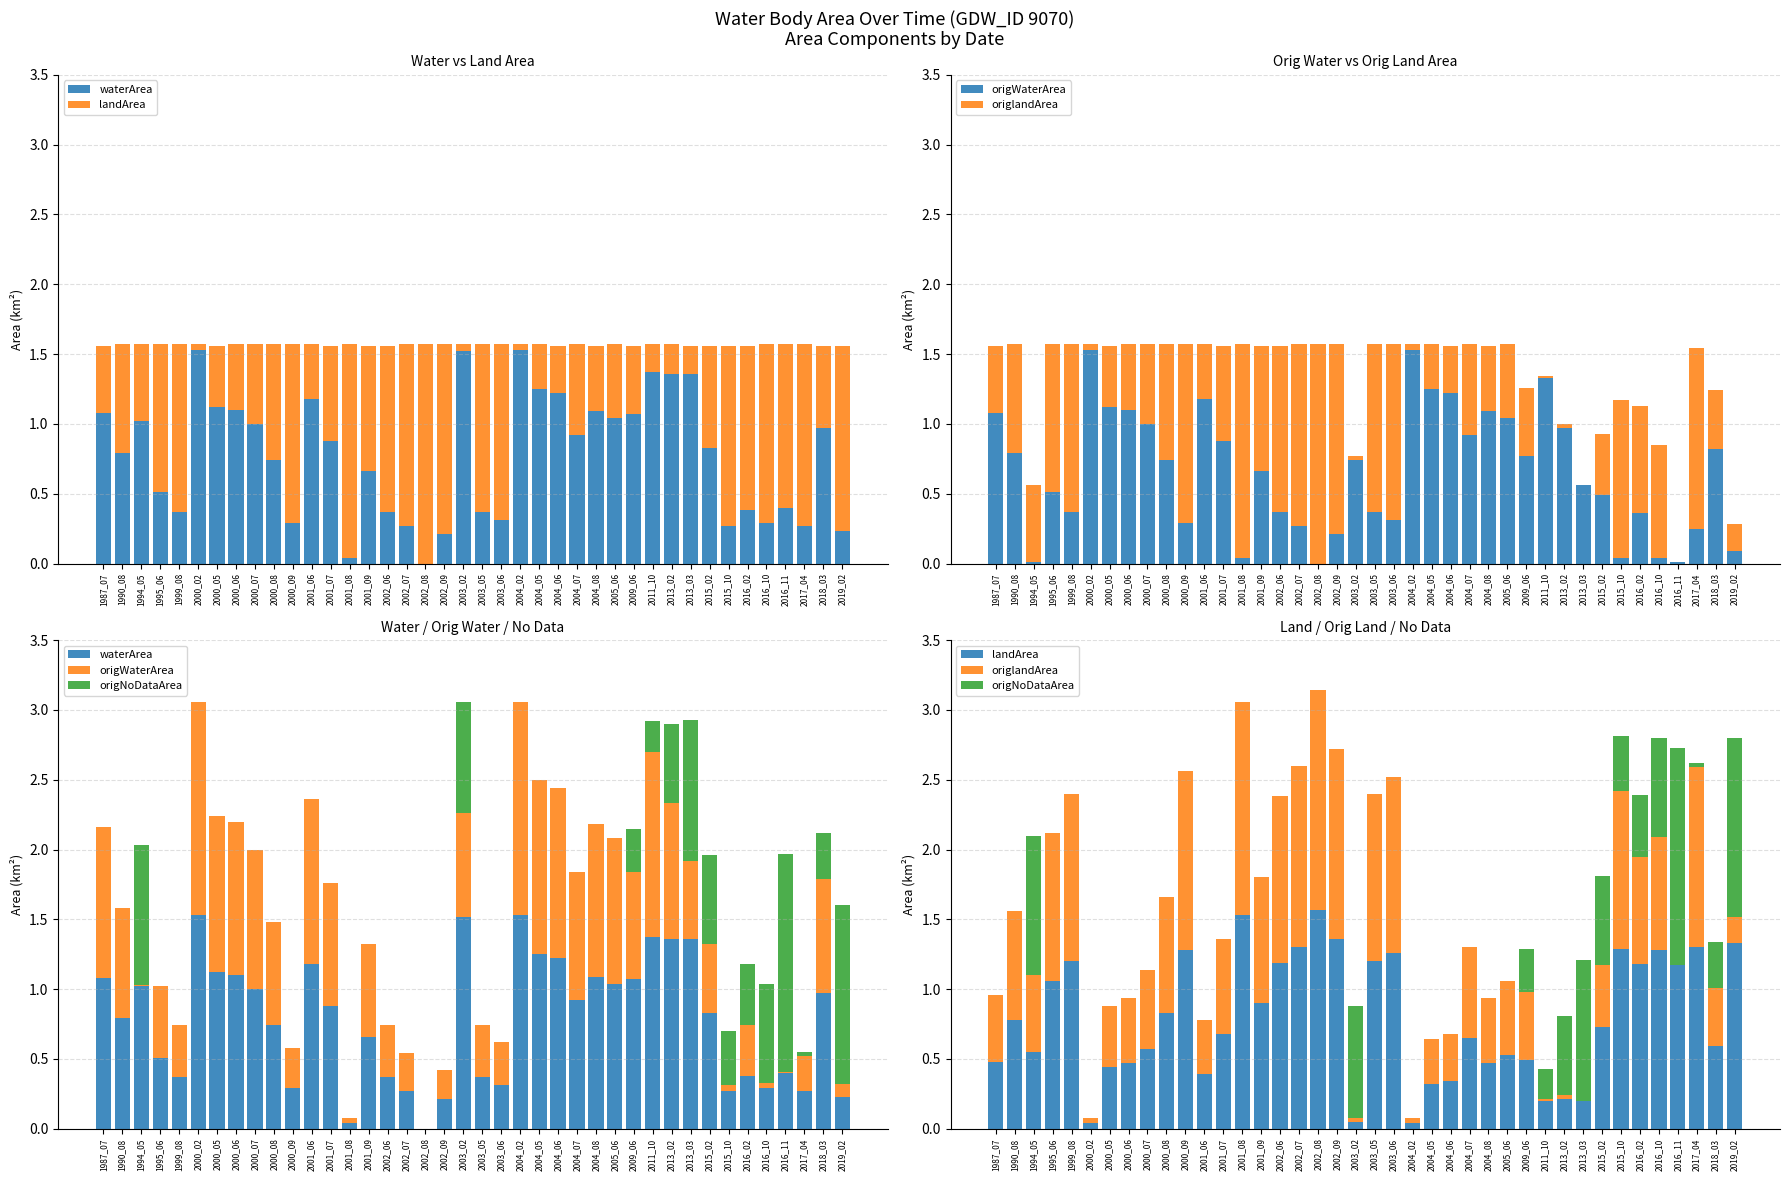

How many groups of bars are there?

40